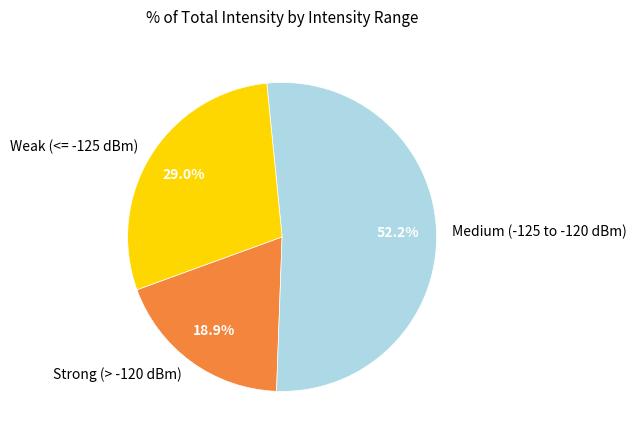

Does any single category account for the majority?

Yes